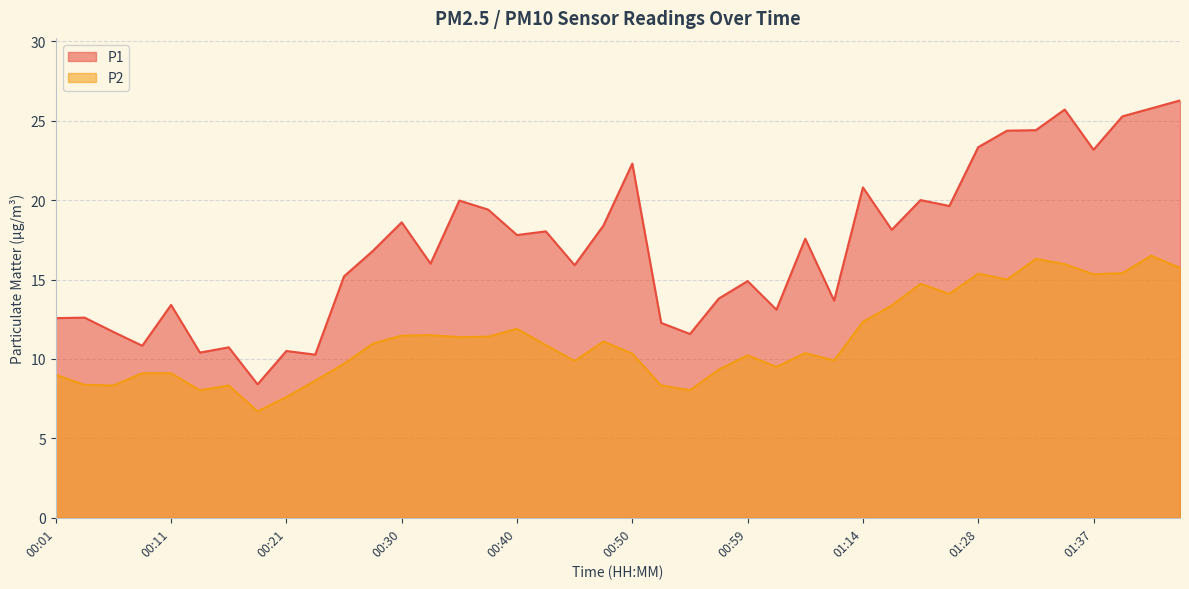

What is the label of the 24th point from the right?

00:40